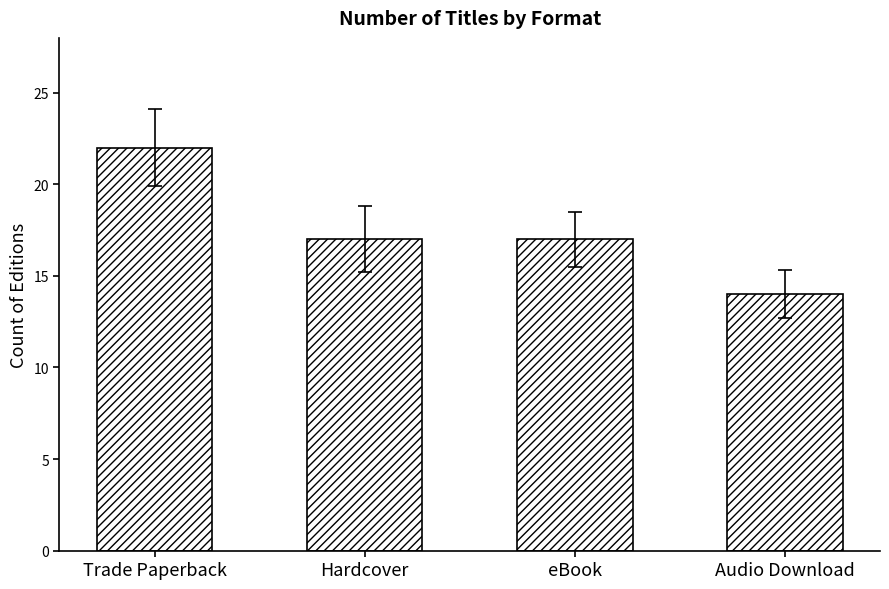

How many data points does each series have?

4